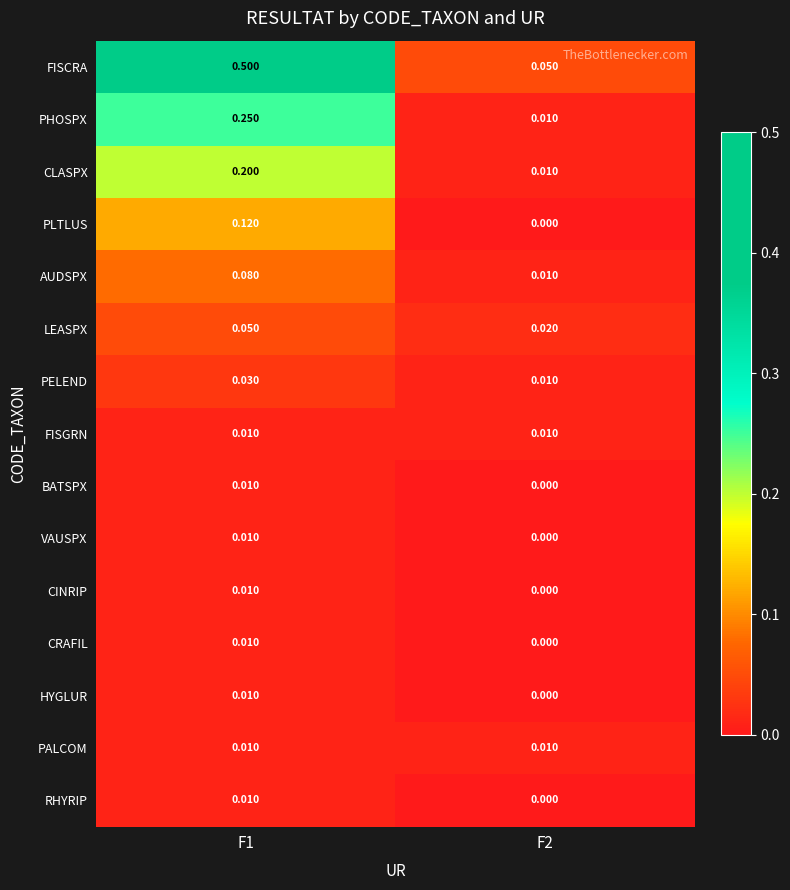

Between F1 and F2, which series saw the biggest shift?

FISCRA